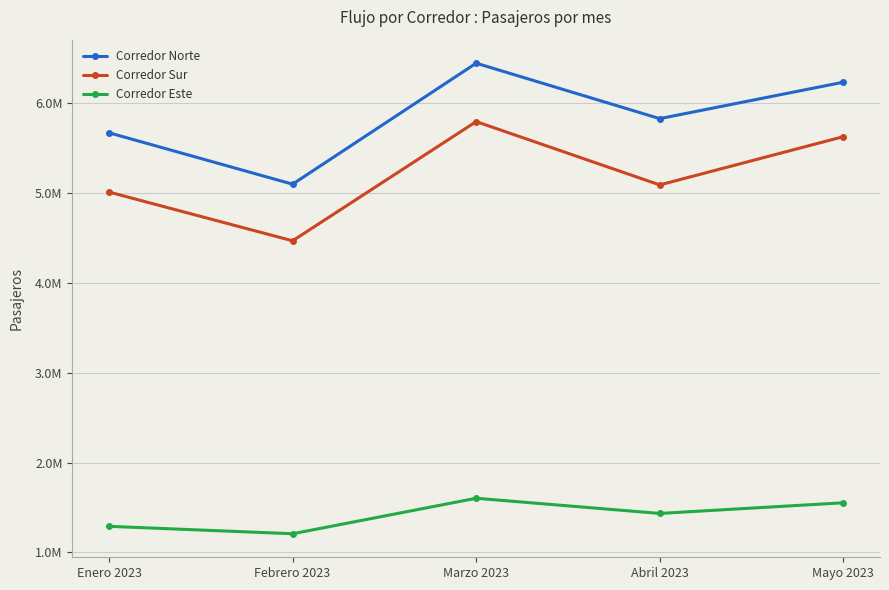

What is the spread (max minus min) of values at Febrero 2023?

3886692